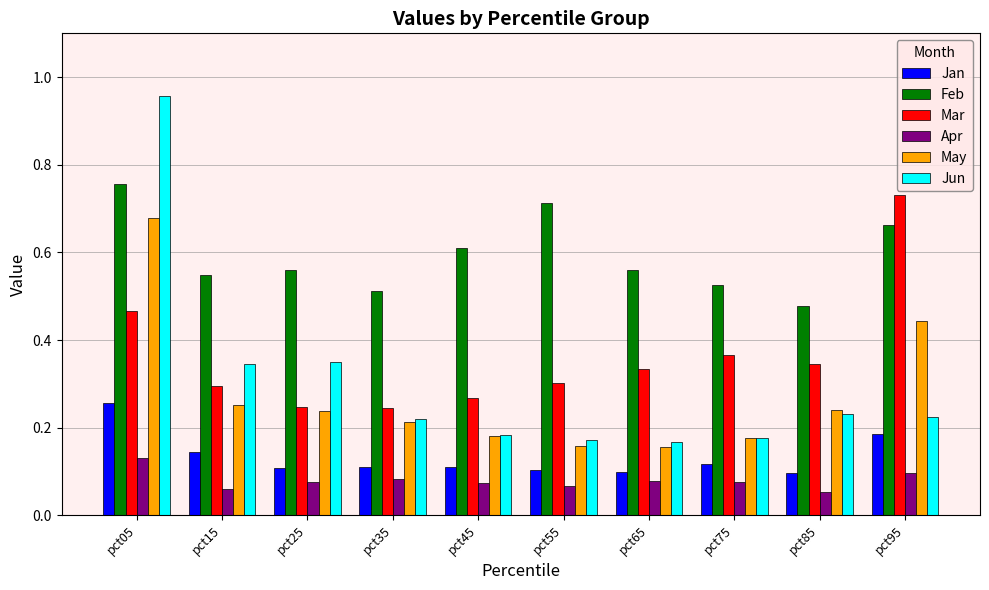

At which category does the chart reach its peak across all series?

pct05